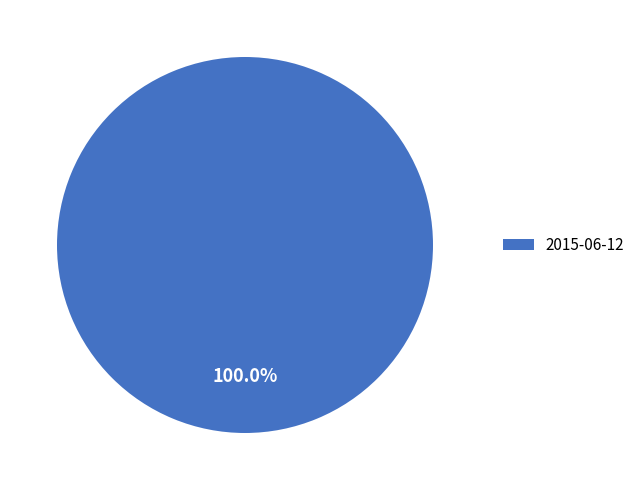

Which slice represents more than half of the pie?

2015-06-12